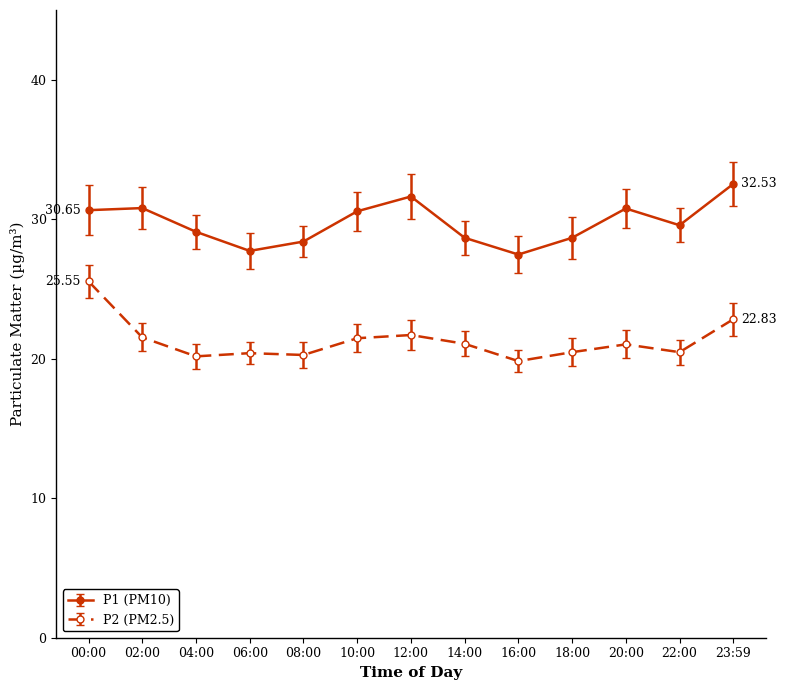

What is the sum of all P2 (PM2.5) values?

276.8